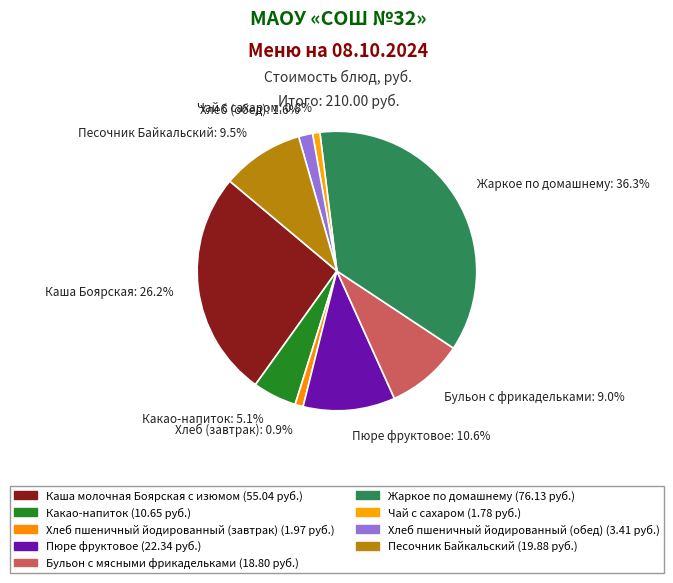

True or false: Пюре фруктовое accounts for 1% of the total.

False